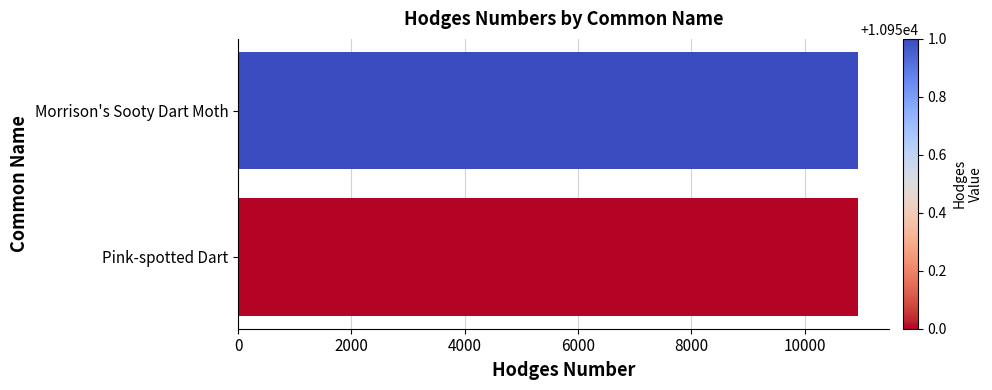

The value at Morrison's Sooty Dart Moth is 10951. True or false?

True